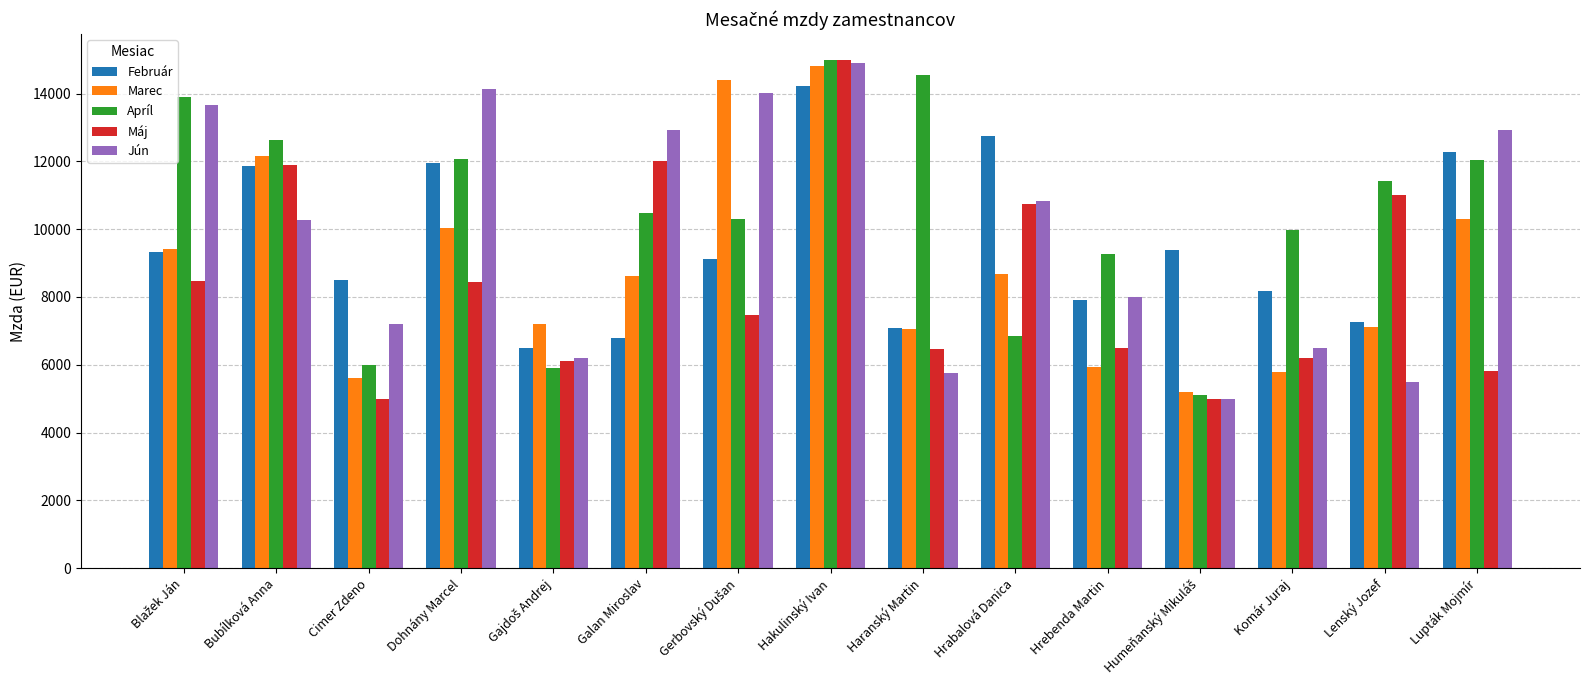

What is the total value across all series at Cimer Zdeno?

32315